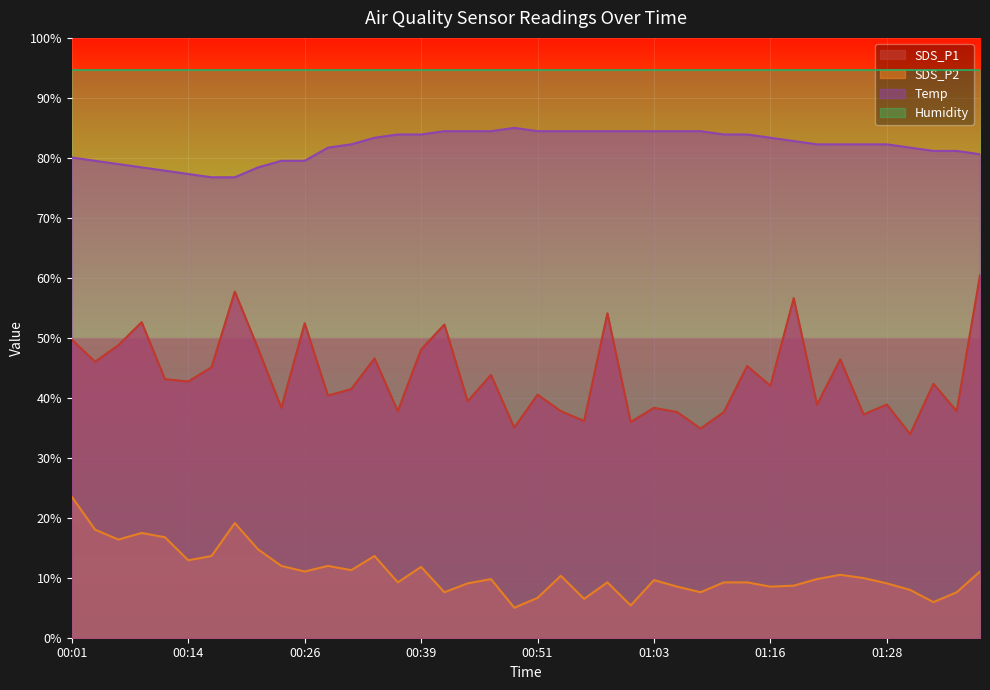

Where is the first local minimum for SDS_P2?

00:06